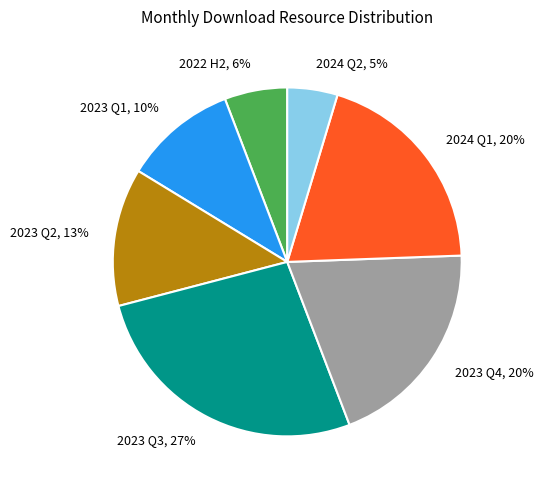

To the nearest percent, what portion does 2023 Q2 represent?

13%